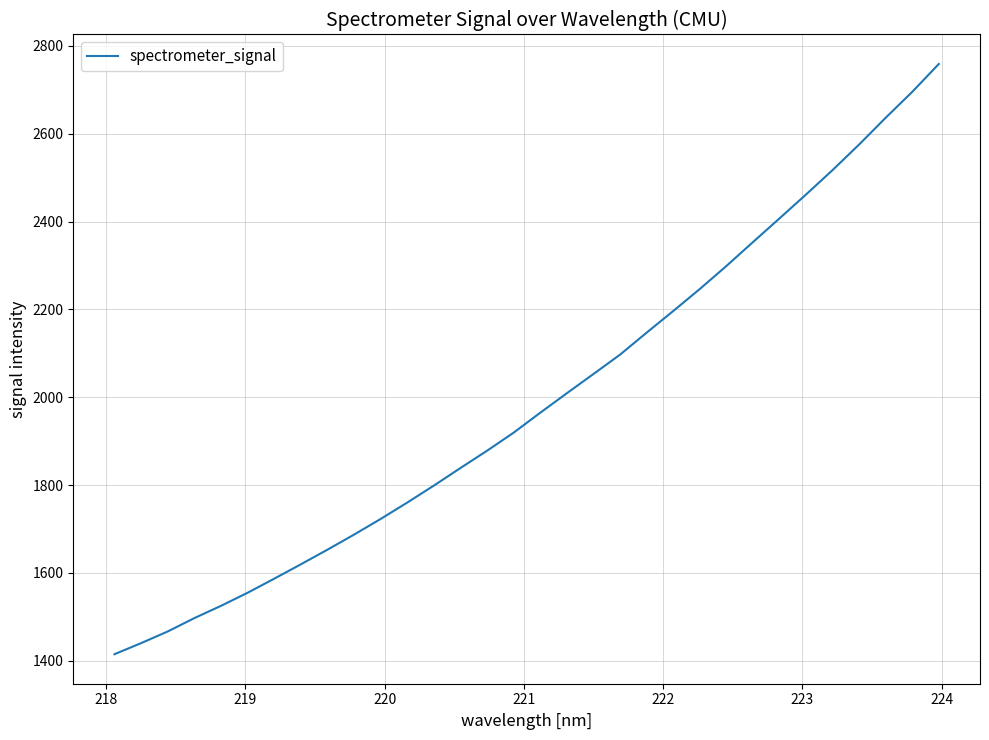

What is the difference between the maximum and minimum values?

1343.9